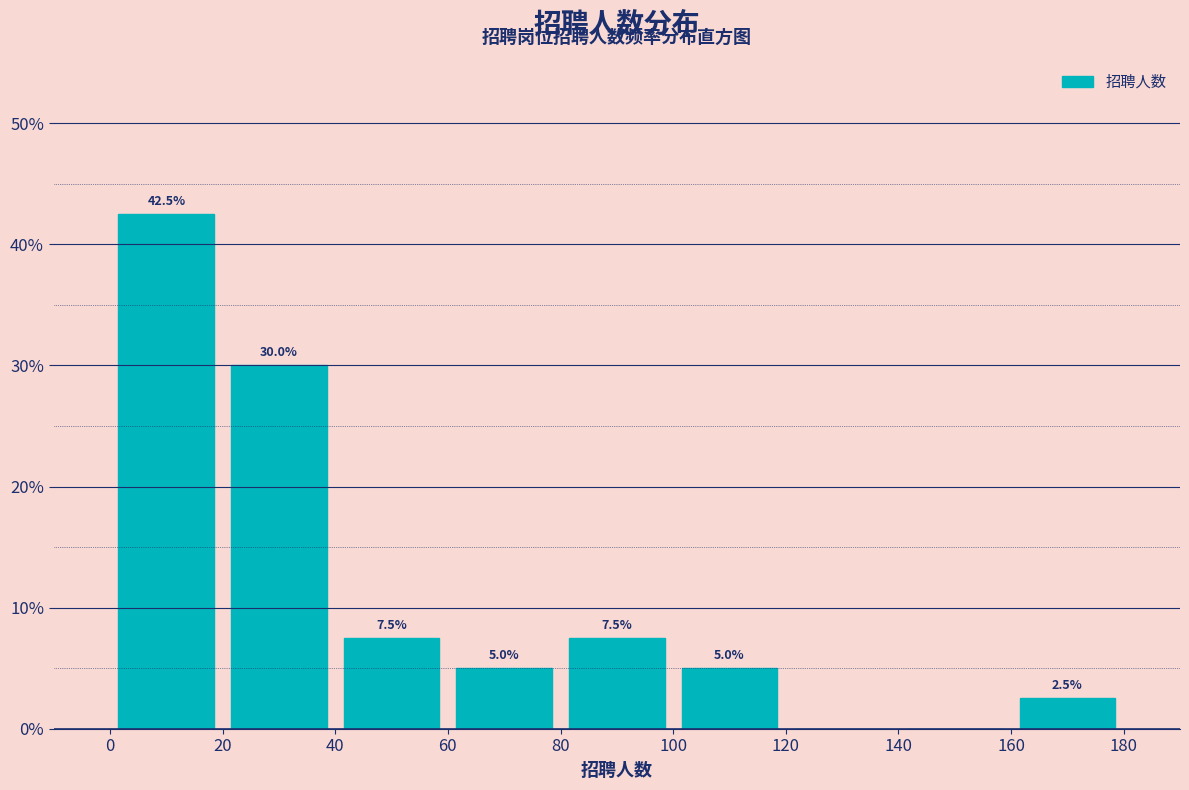

Over which range of the x-axis is the bar tallest?

0 to 20